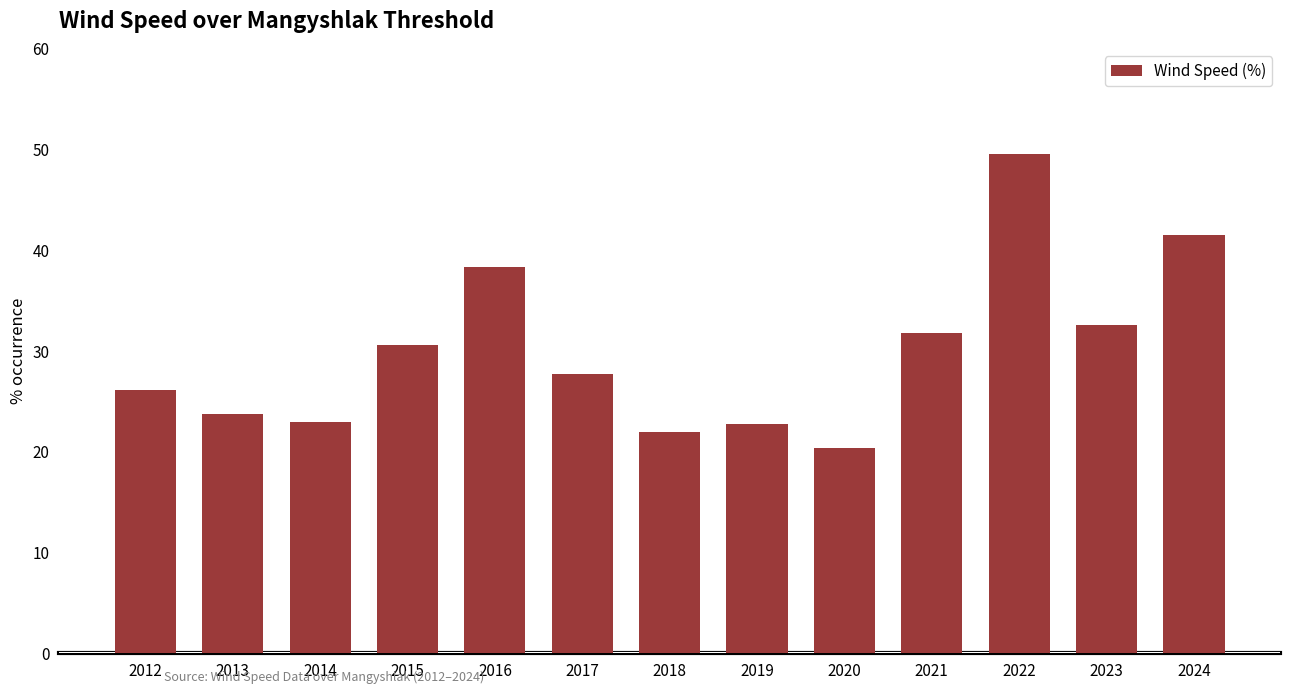

What is the change in value from 2014 to 2020?

-2.6